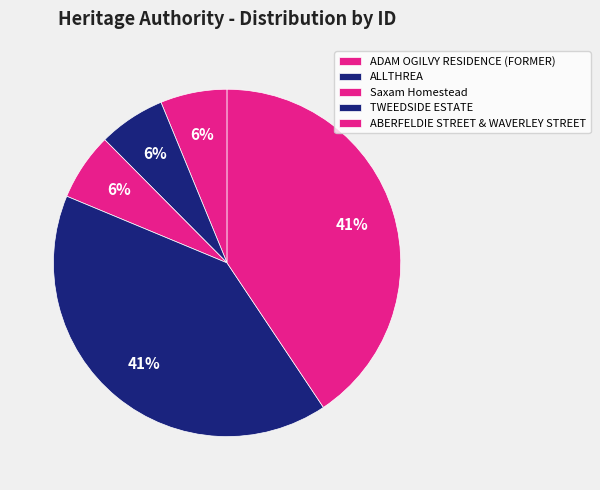

What percentage is NOT represented by TWEEDSIDE ESTATE?

59.4%